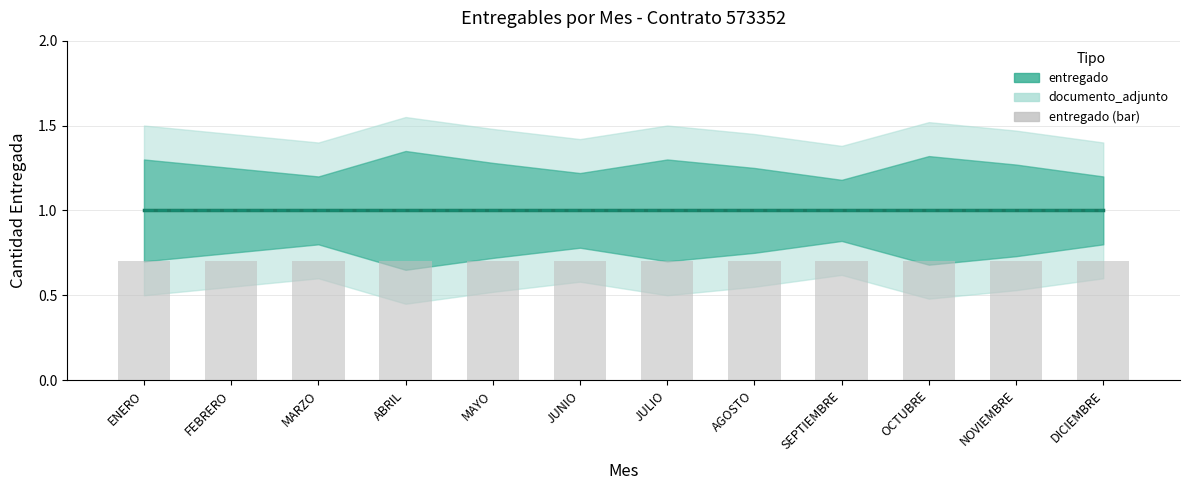

The documento_adjunto series shows 1.0 at JULIO. True or false?

True